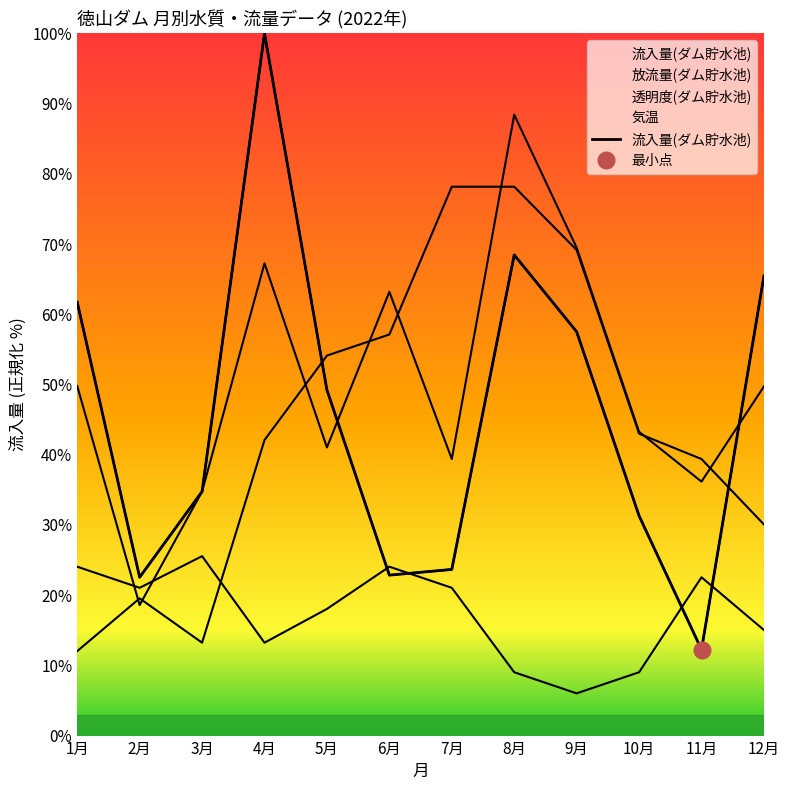

What is the approximate value at 3月?

34.8